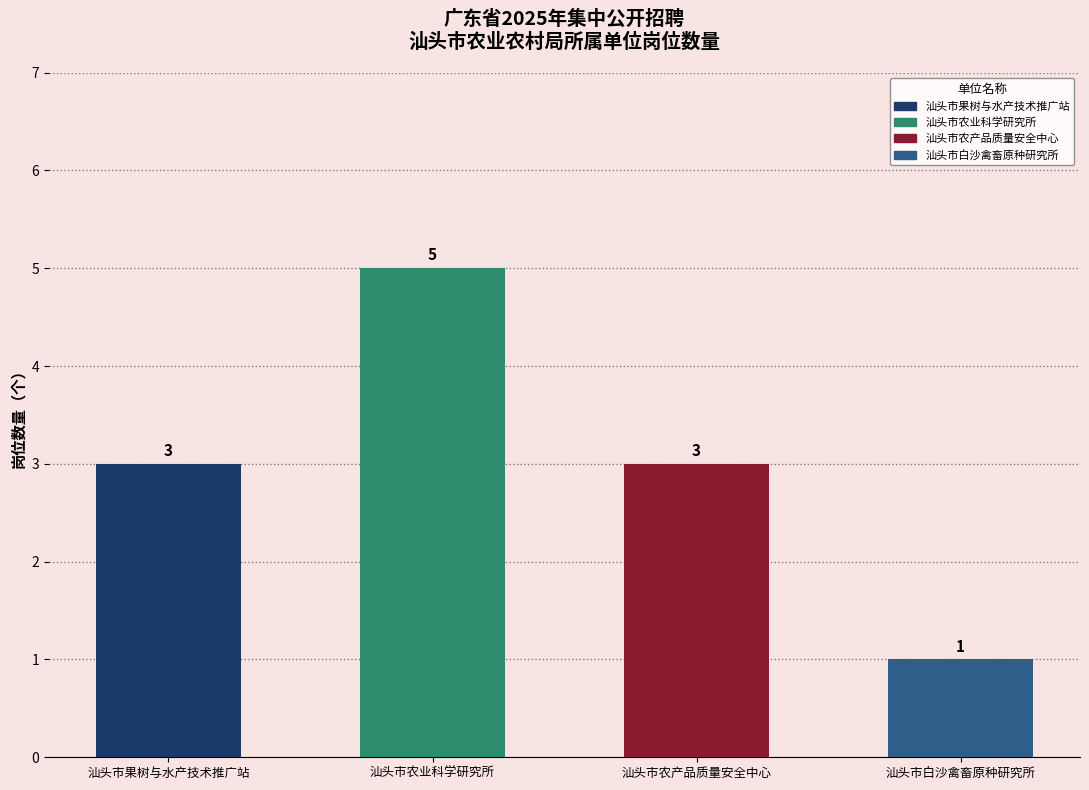

Count the number of data series in this chart.

1